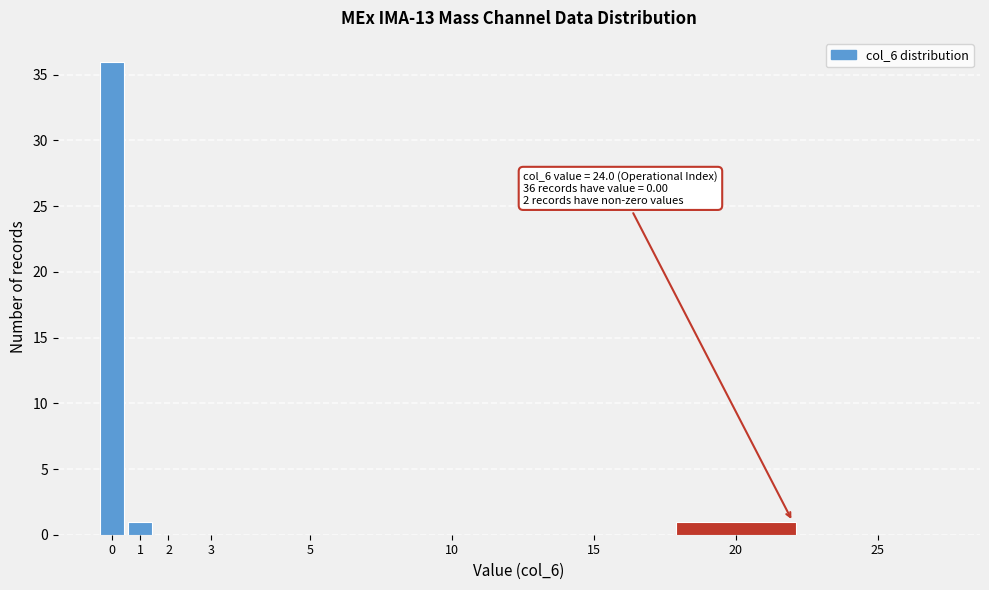

Reading left to right, extract all data points from this chart.

0=36	1=1	2=0	3=0	5=0	10=0	15=0	20=1	25=0